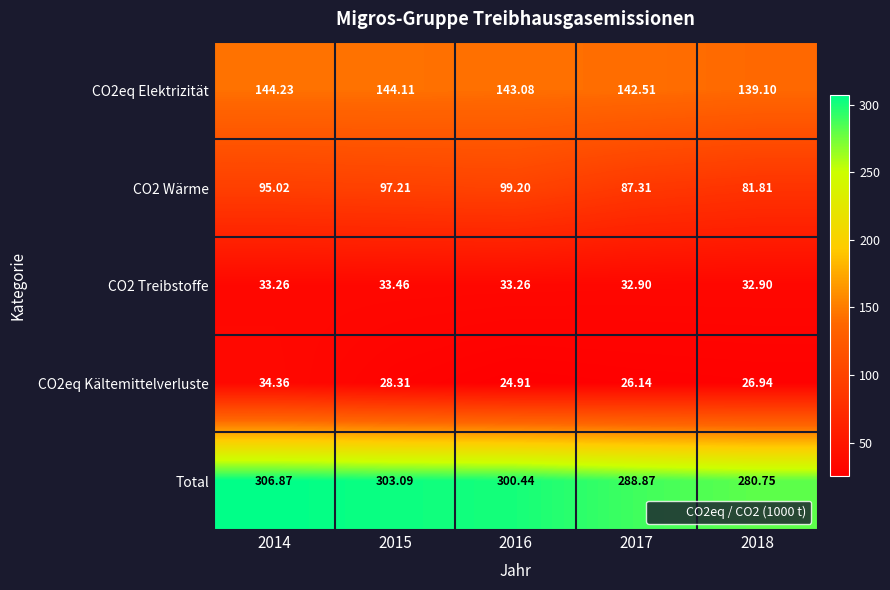

At which category does the chart reach its peak across all series?

2014